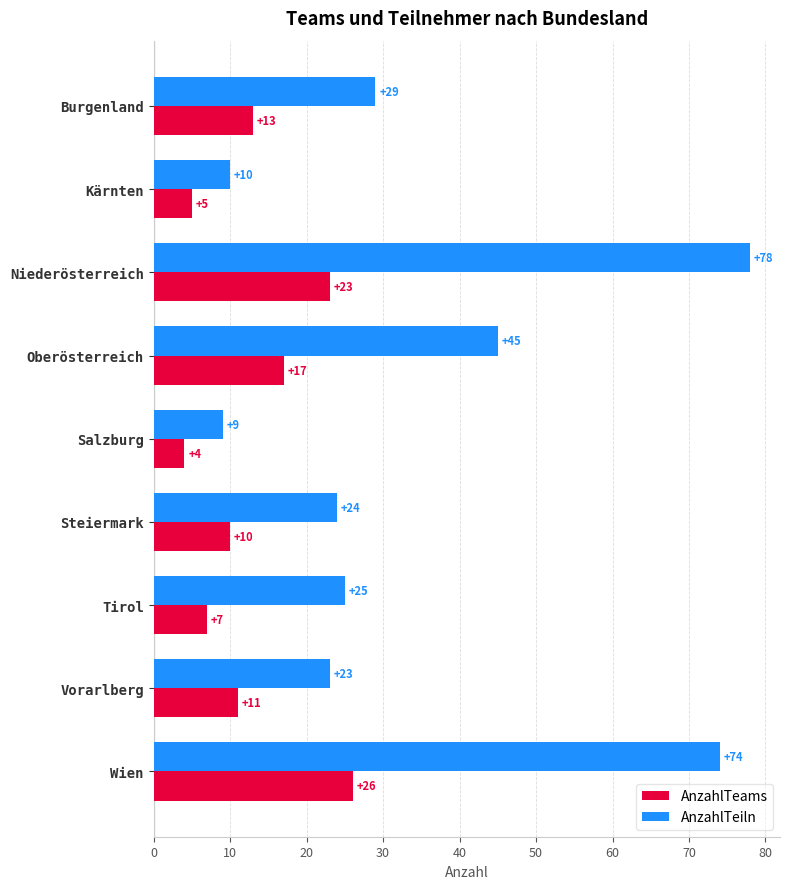

At which label does AnzahlTeiln reach its minimum?

Salzburg